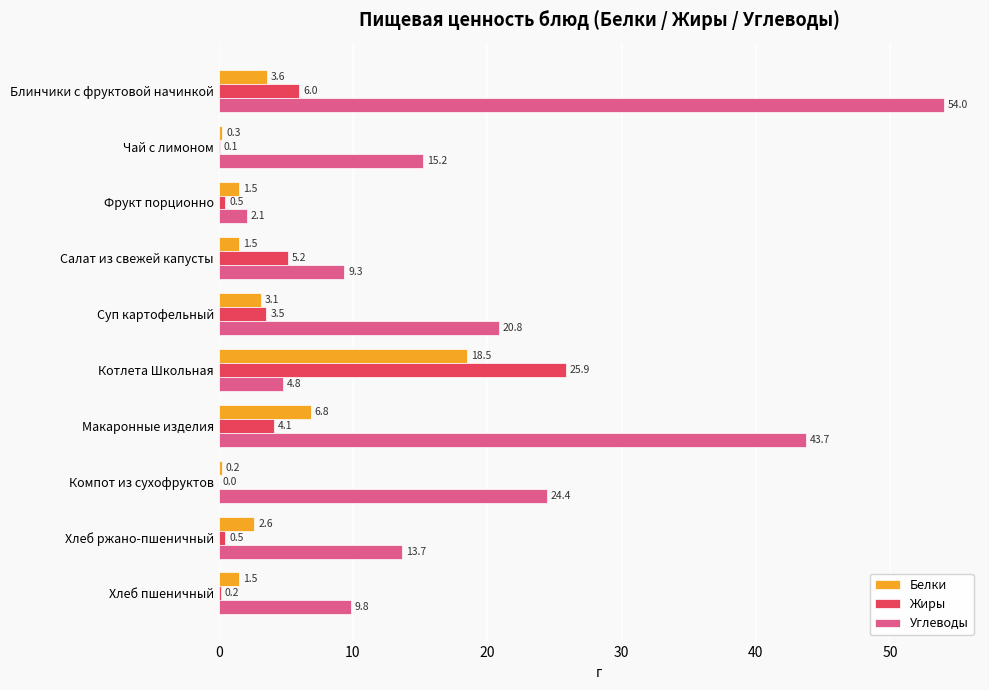

Which category has the highest value in the Жиры series?

Котлета Школьная